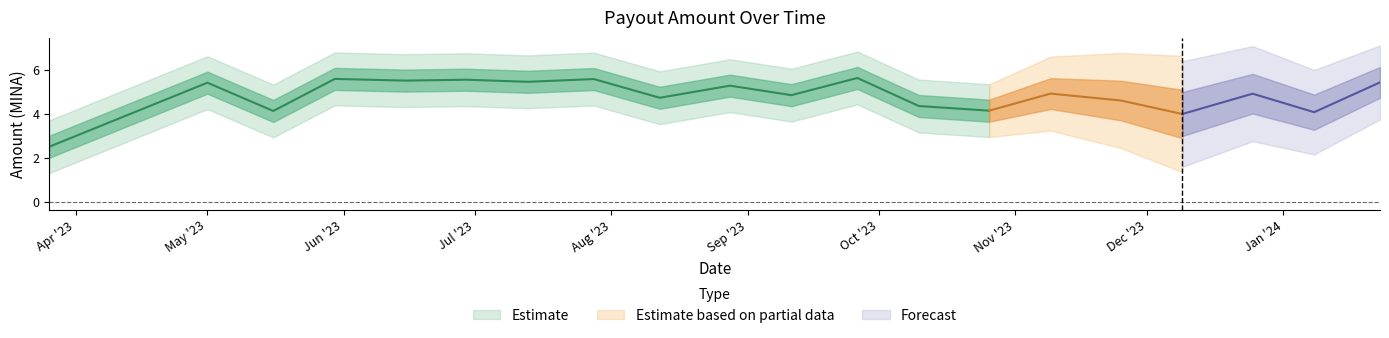

Does the chart display data point markers on the line(s)?

No